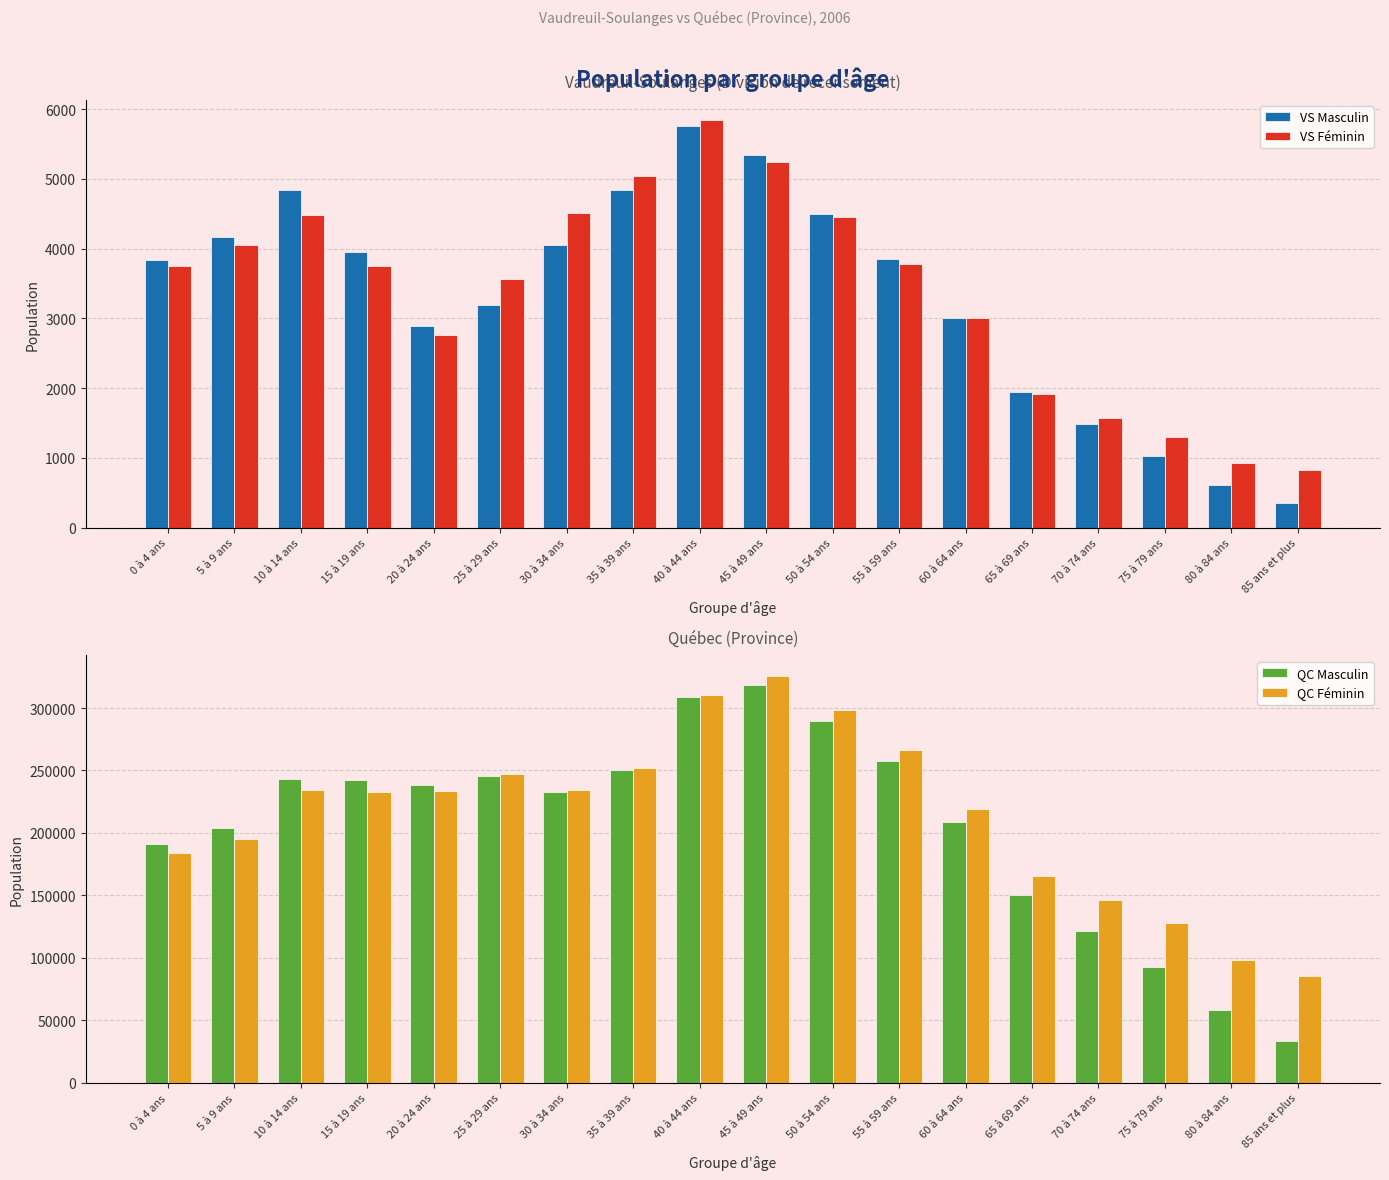

Which label corresponds to the smallest value in the chart?

85 ans et plus